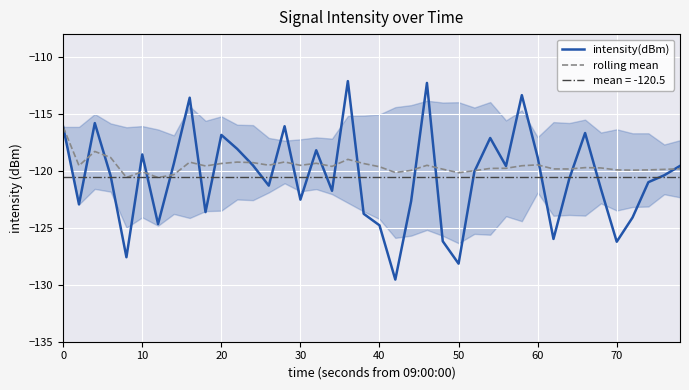

Is it true that rolling mean equals -34.1 at 0?

False